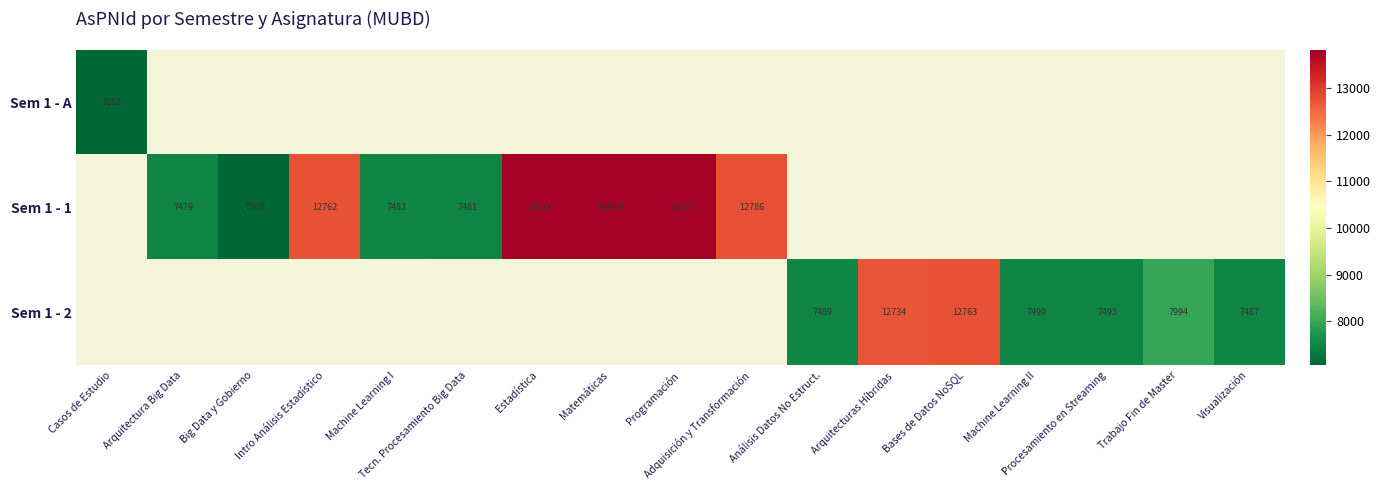

At how many categories does at least one series exceed 13623?

3